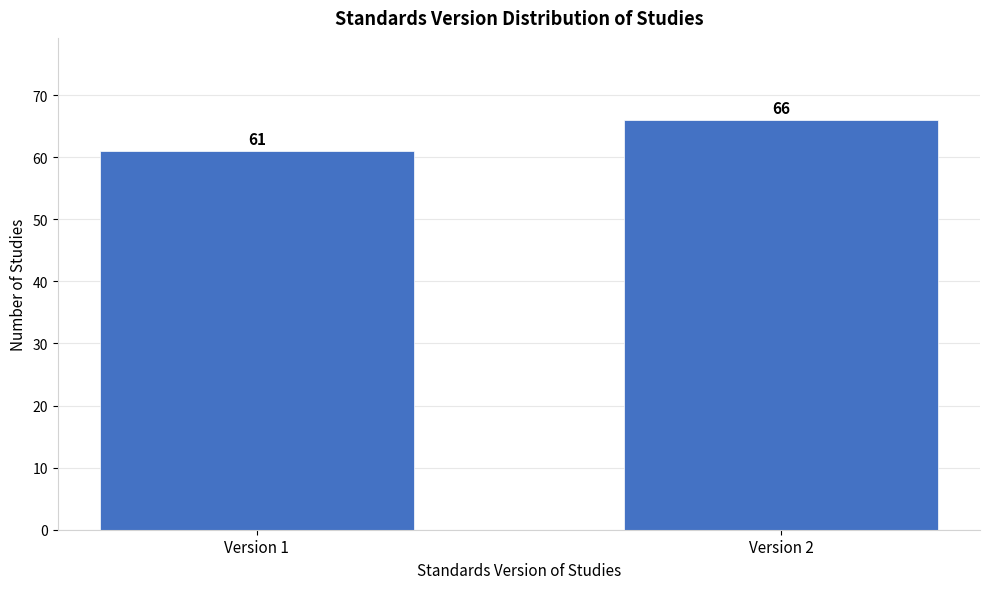

Reading left to right, transcribe all the data shown in this chart.

61	66